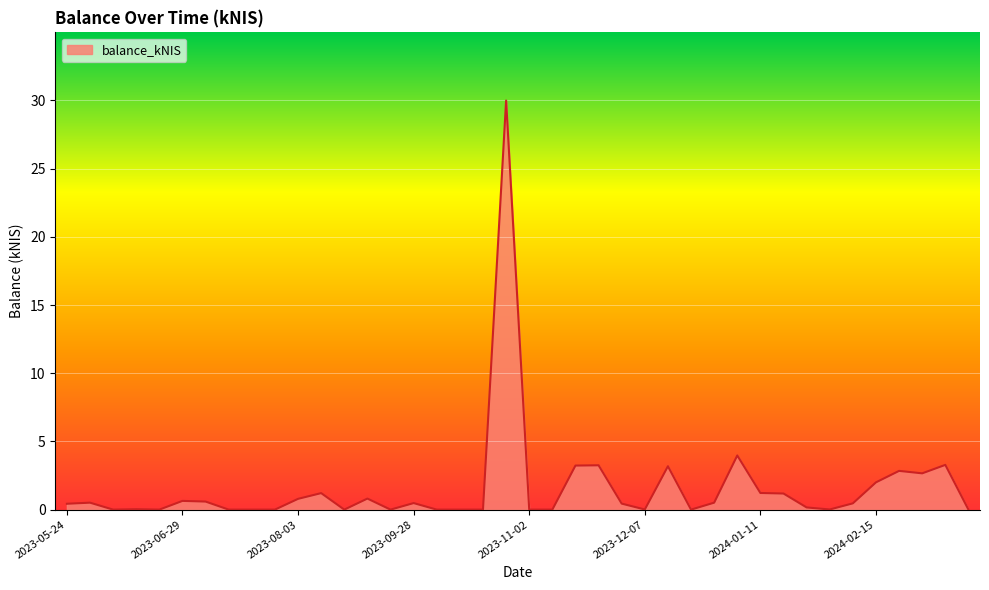

What is the greatest value displayed?

30.0